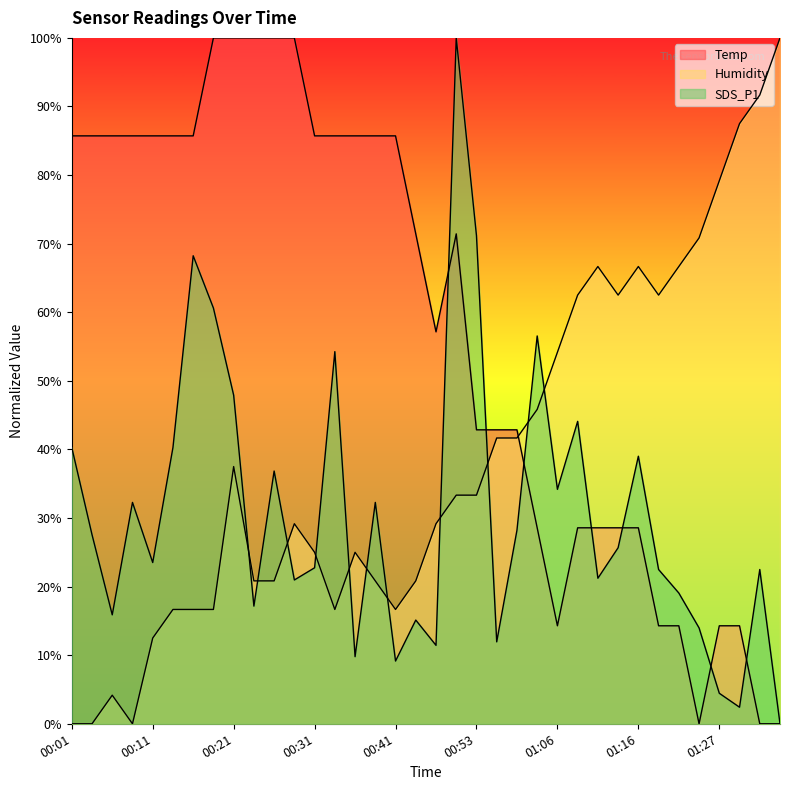

At which category does SDS_P1 reach its first local peak?

00:09